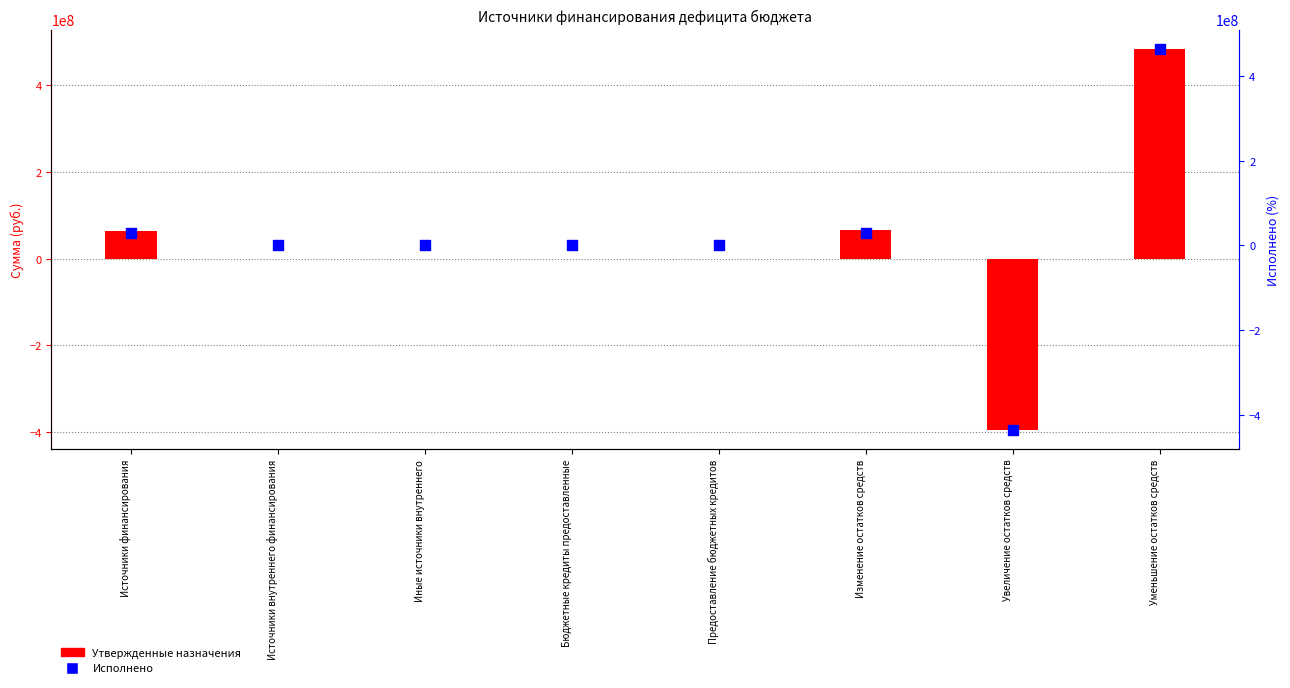

What is the total value across all series at Изменение остатков средств?

93842109.0